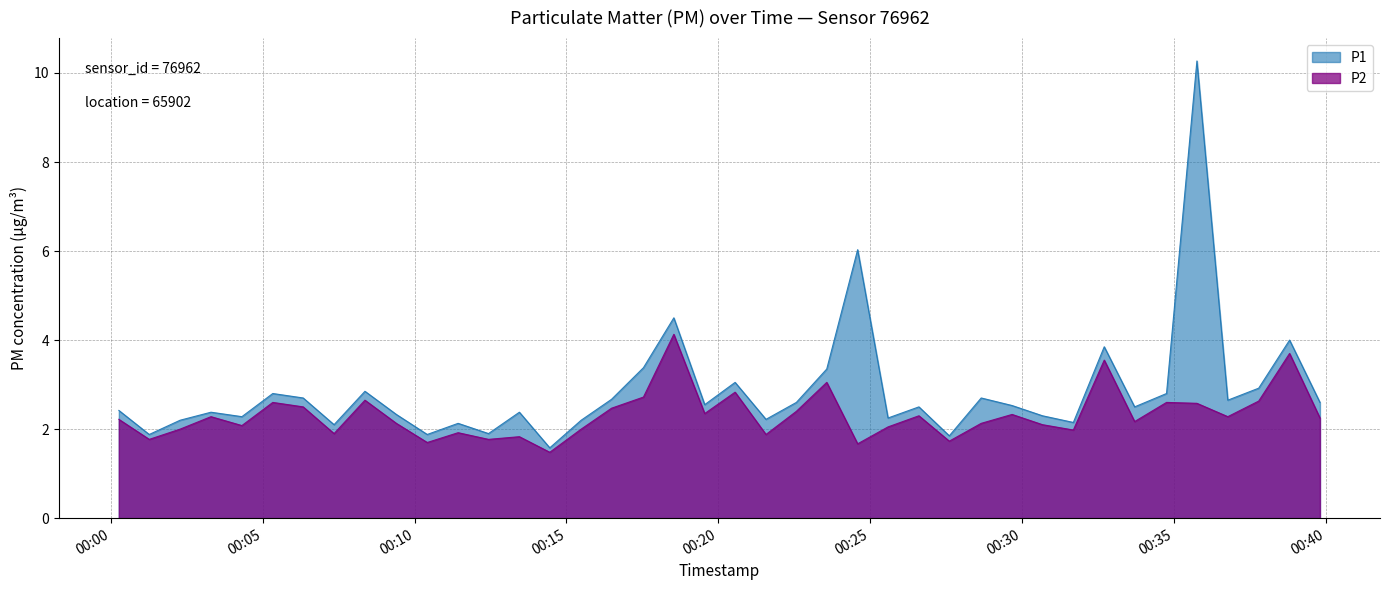

What is the average value of the P2 series?

2.3